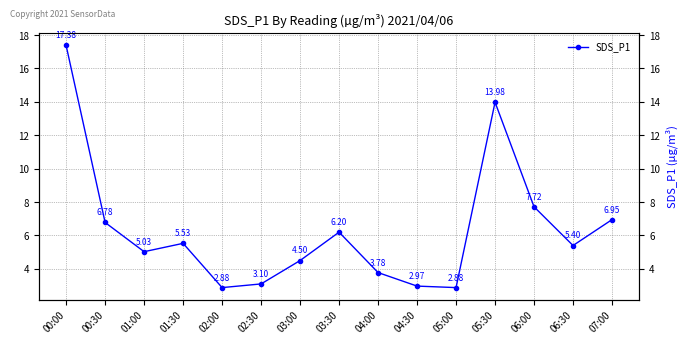

Where is the data nearest to the value 10?

06:00